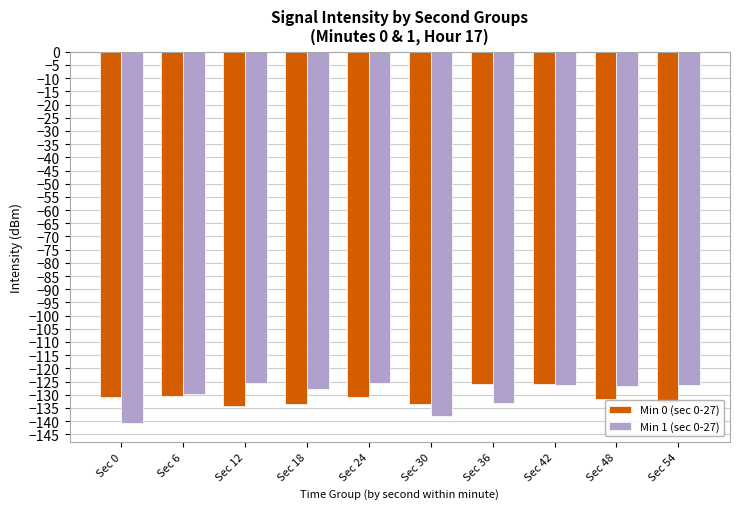

True or false: Min 1 (sec 0-27) has a value of -77.8 at Sec 54.

False